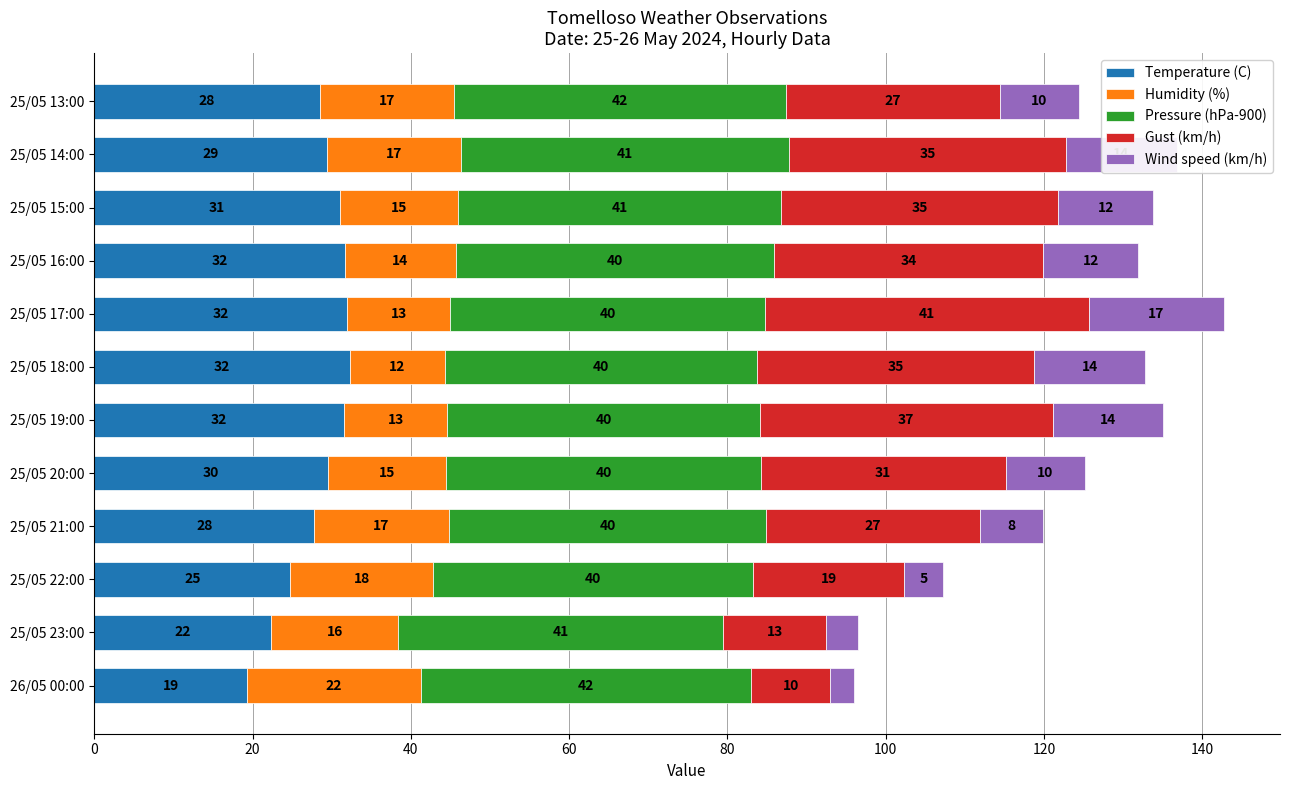

What is the lowest value of the Temperature (C) series?

19.3